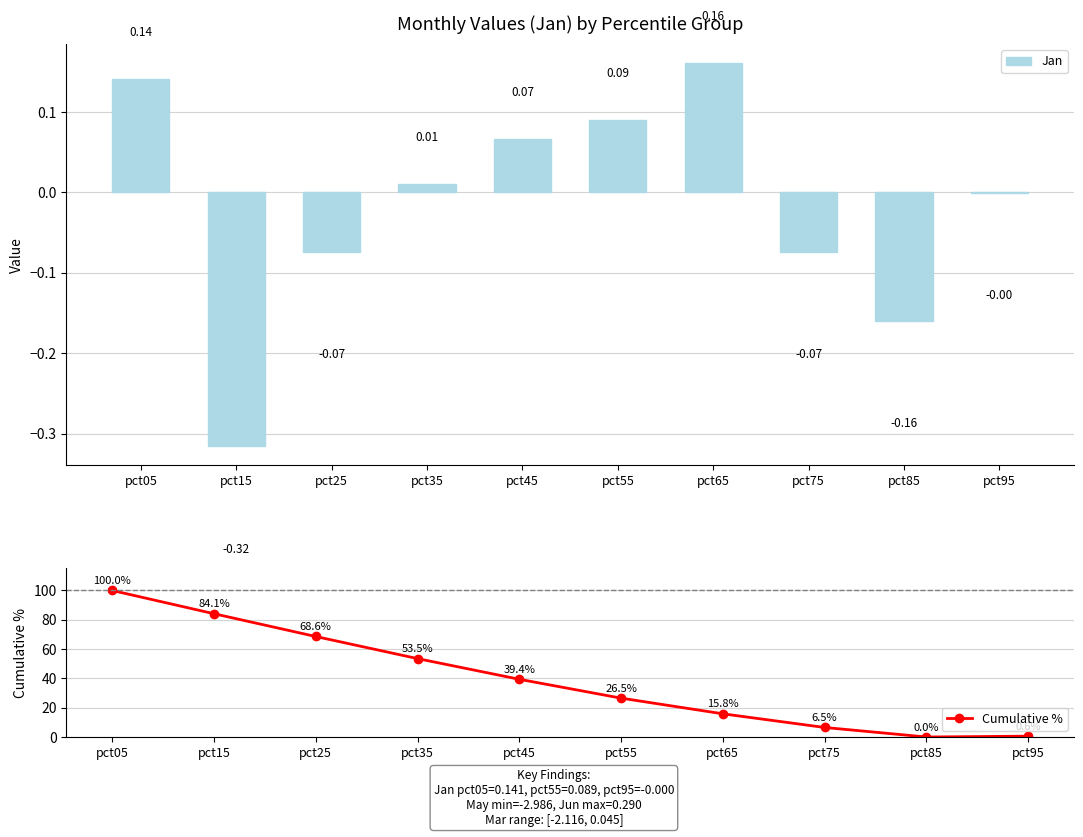

What is the difference between the Cumulative % values at pct15 and pct35?

30.6